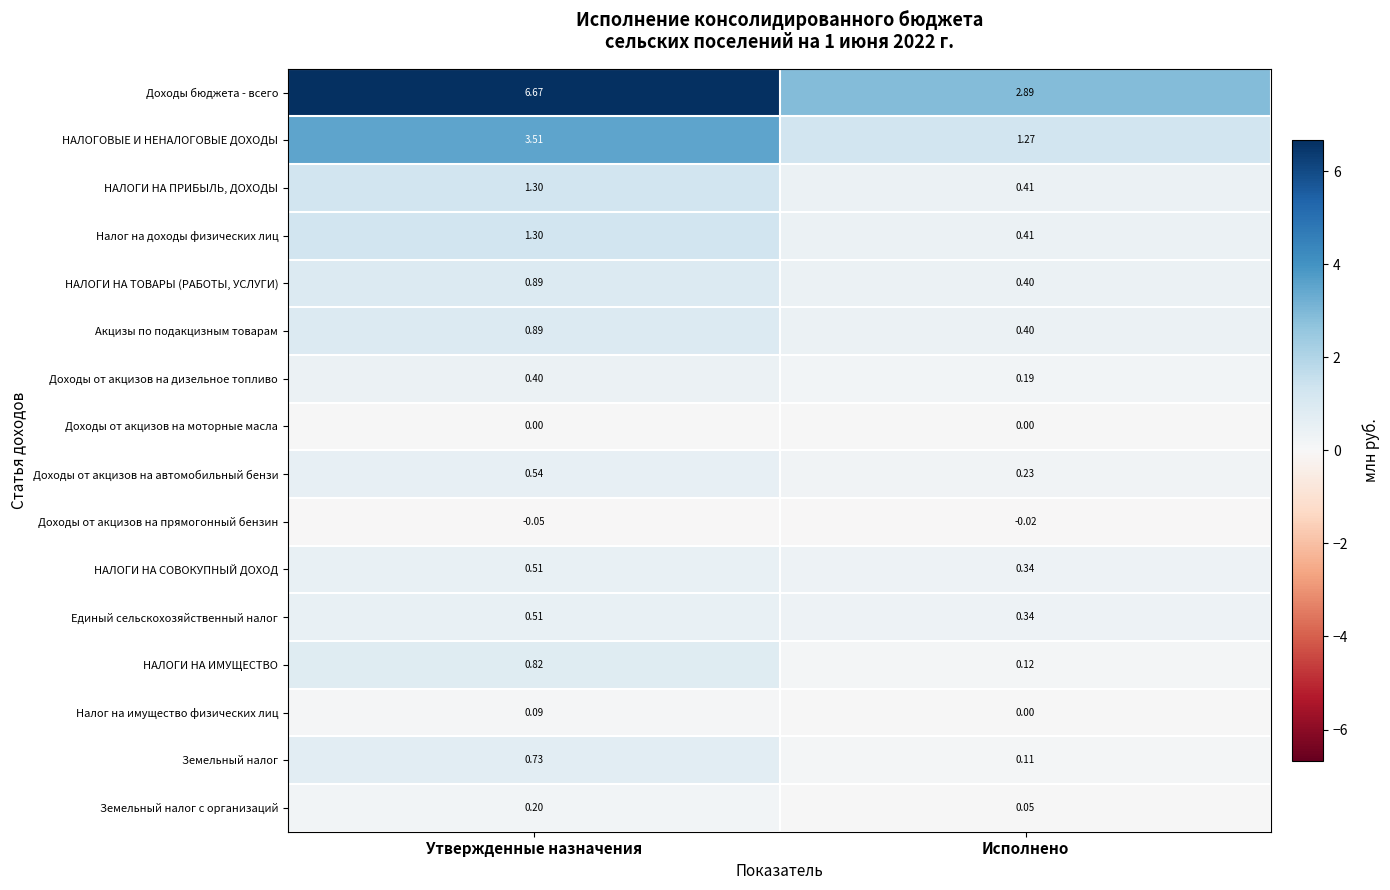

Which series has the largest total across all categories?

Доходы бюджета - всего